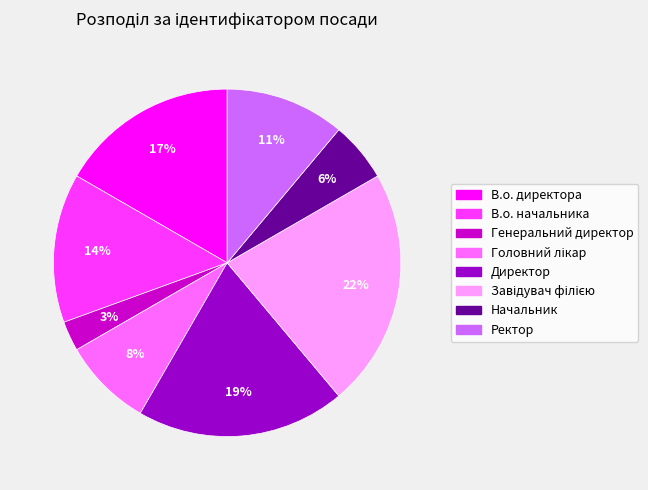

To the nearest percent, what portion does В.о. начальника represent?

14%